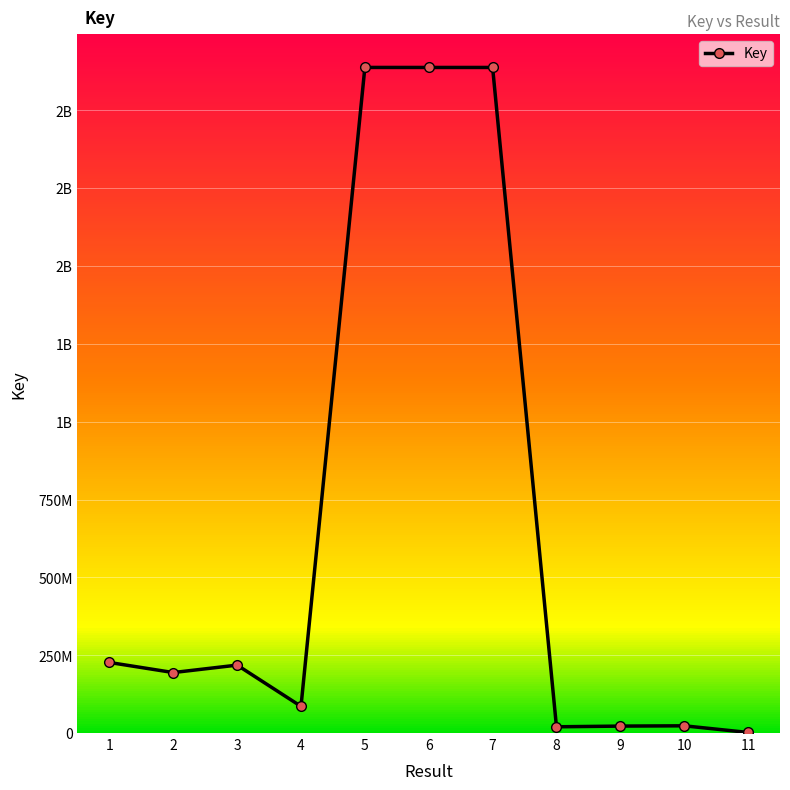

Is this an area chart (filled region under the line)?

No